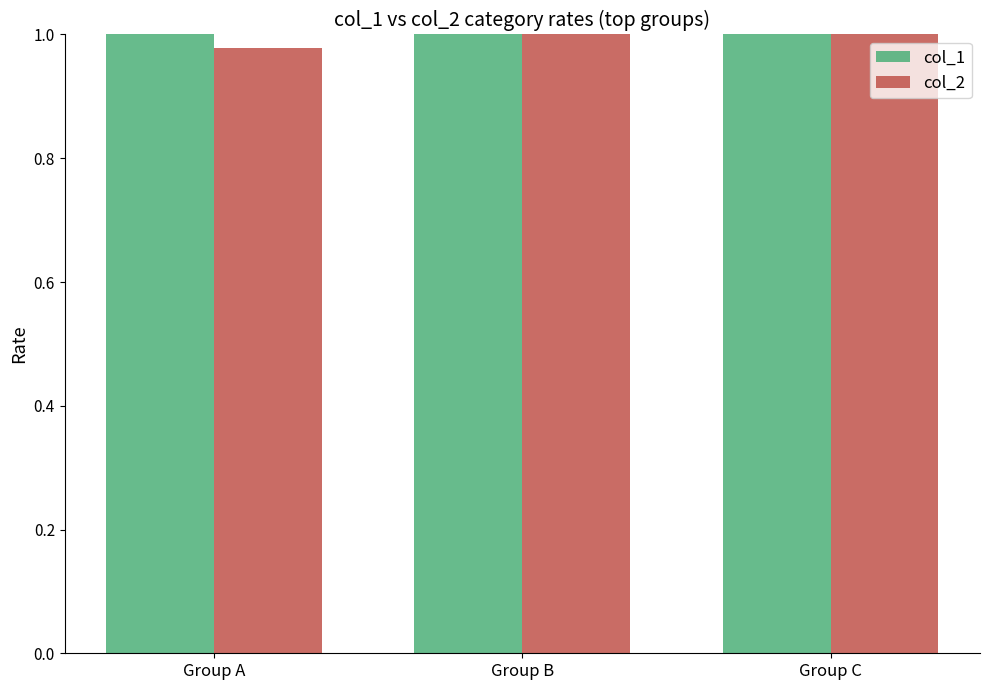

Count the number of categories in the chart.

3